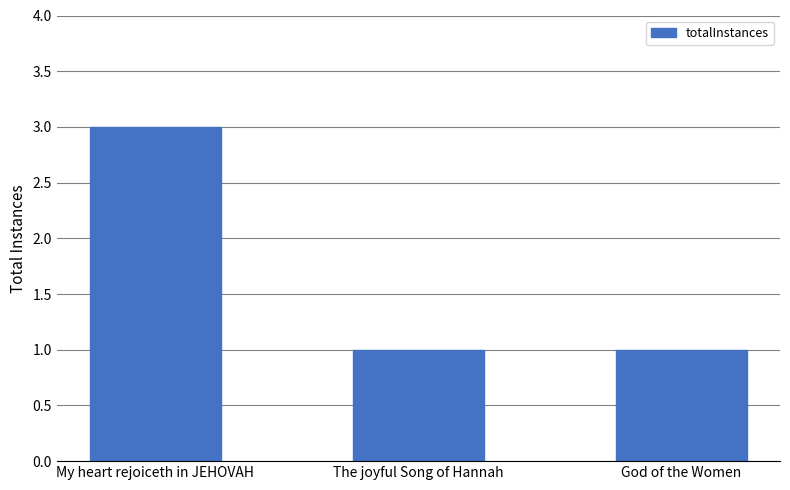

Which category has the highest value across all series?

My heart rejoiceth in JEHOVAH